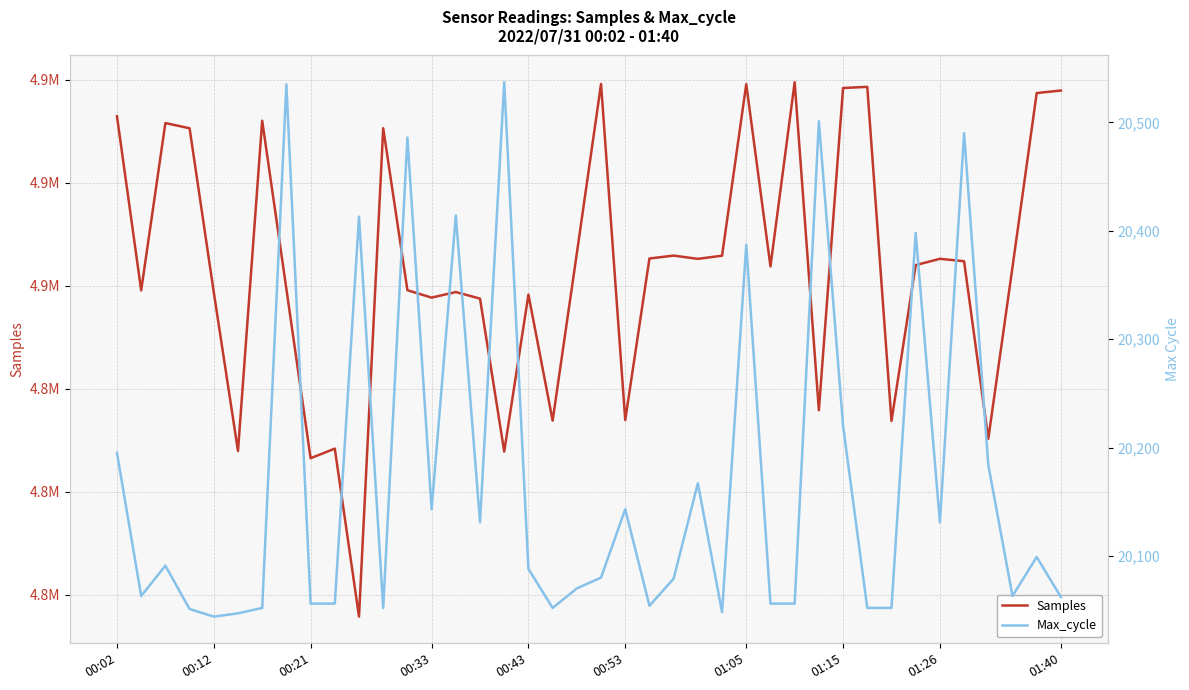

Reading left to right, what are all the values shown in this chart?

Samples: 4916444	4899534	4915783	4915276	4899353	4883948	4916008	4899666	4883241	4884174	4867864	4915280	4899554	4898835	4899375	4898738	4883888	4899129	4886892	4903128	4919575	4886953	4902634	4902914	4902597	4902904	4919560	4901864	4919748	4887897	4919184	4919297	4886861	4901987	4902602	4902368	4885127	4901792	4918695	4918942
Max_cycle: 20195	20063	20091	20051	20044	20047	20052	20535	20056	20056	20413	20052	20486	20143	20414	20131	20537	20088	20052	20070	20080	20143	20054	20079	20167	20048	20387	20056	20056	20501	20220	20052	20052	20398	20131	20490	20184	20063	20099	20062